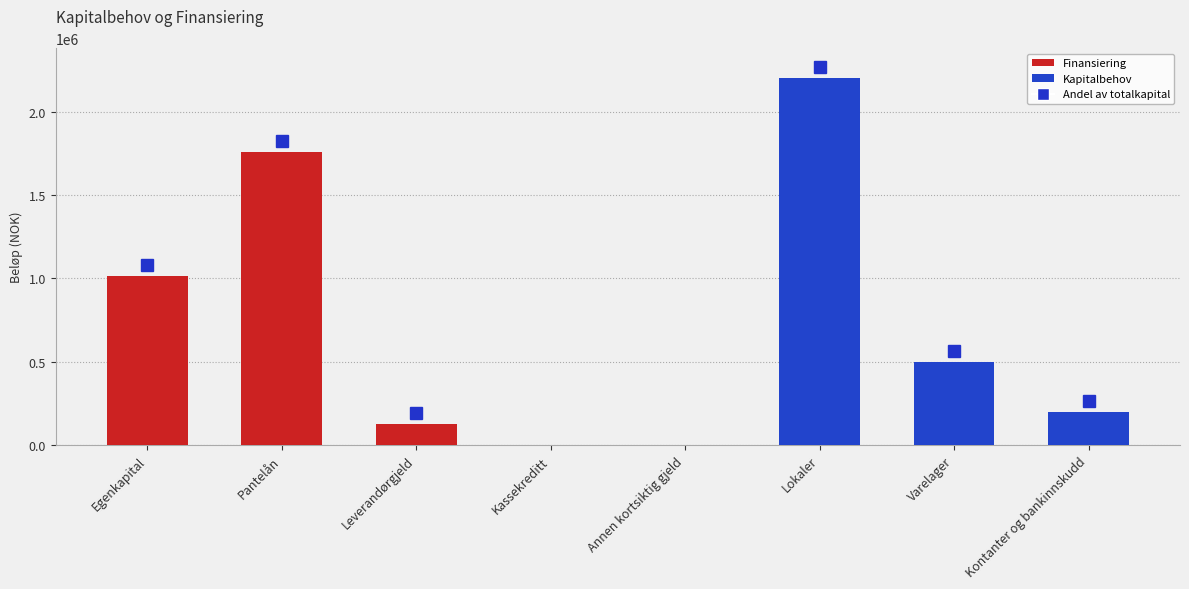

What is the change in value from Pantelån to Lokaler?

+440000